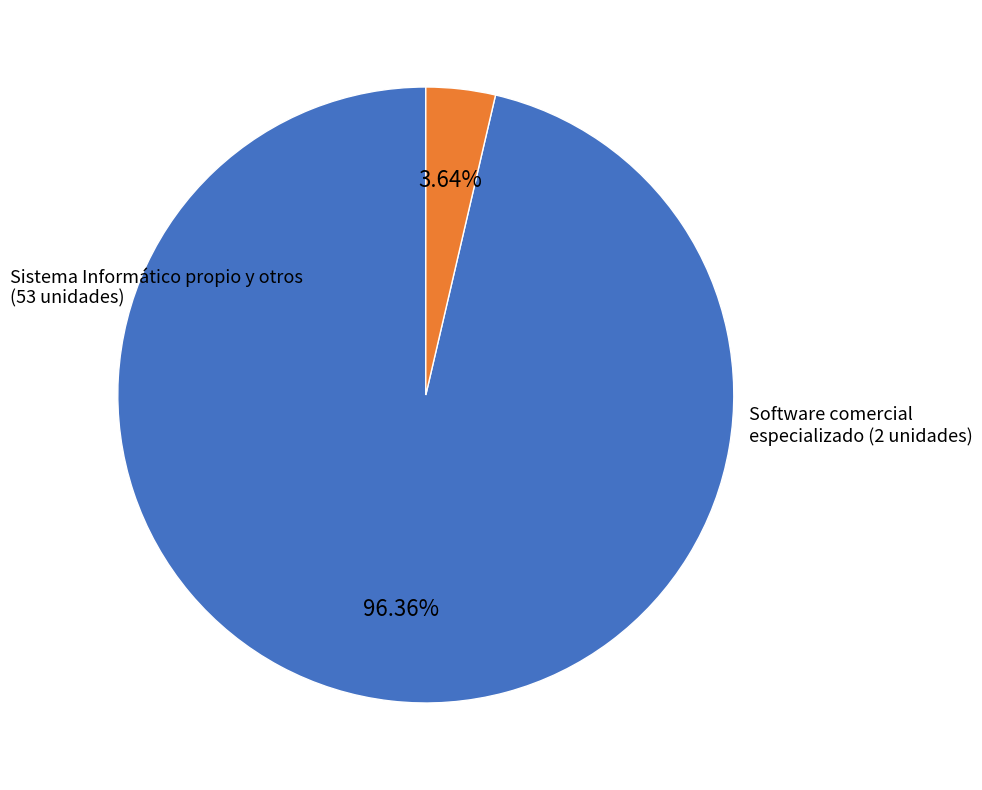

Is there any slice that represents more than half of the pie?

Yes